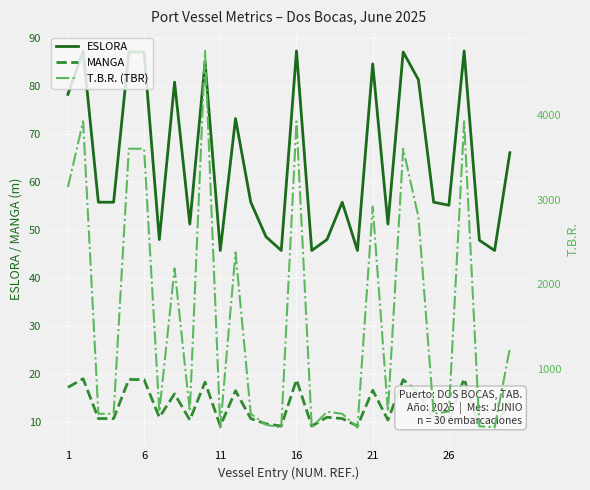

Where does the ESLORA series first go above 55?

1